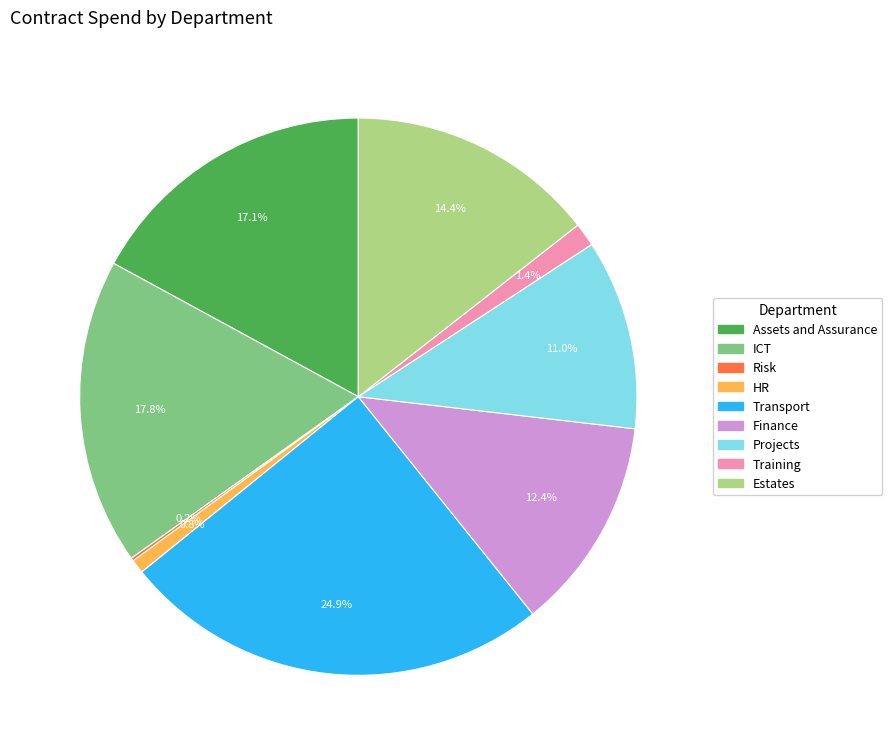

Which has a higher value, Assets and Assurance or Finance?

Assets and Assurance